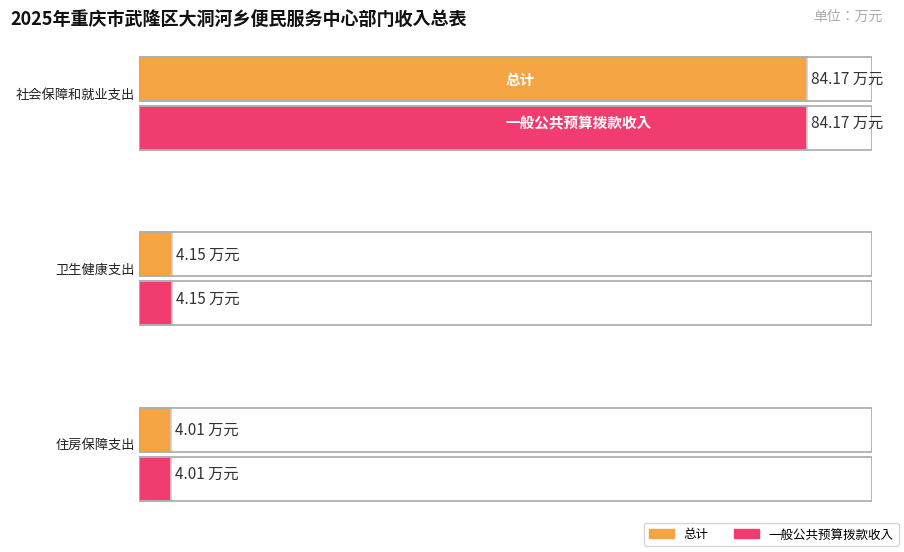

Which category has the lowest value in the 一般公共预算拨款收入 series?

住房保障支出